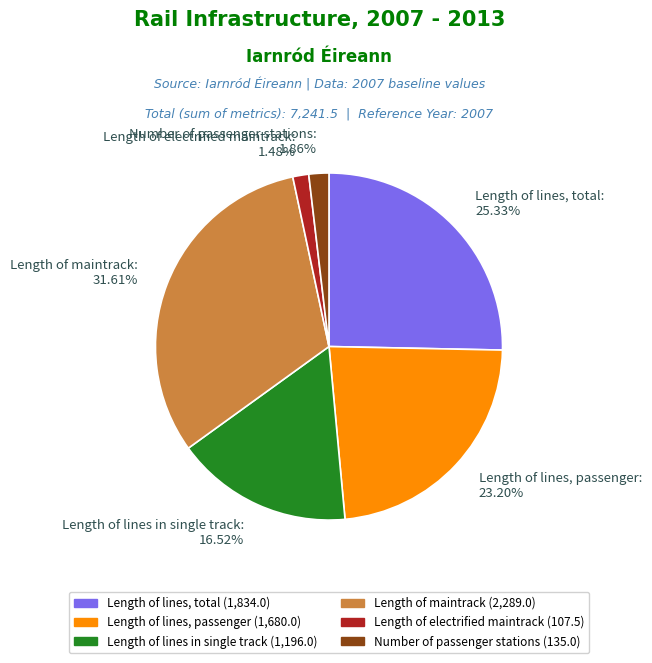

Which has a higher value, Length of maintrack: 31.61% or Number of passenger stations: 1.86%?

Length of maintrack: 31.61%